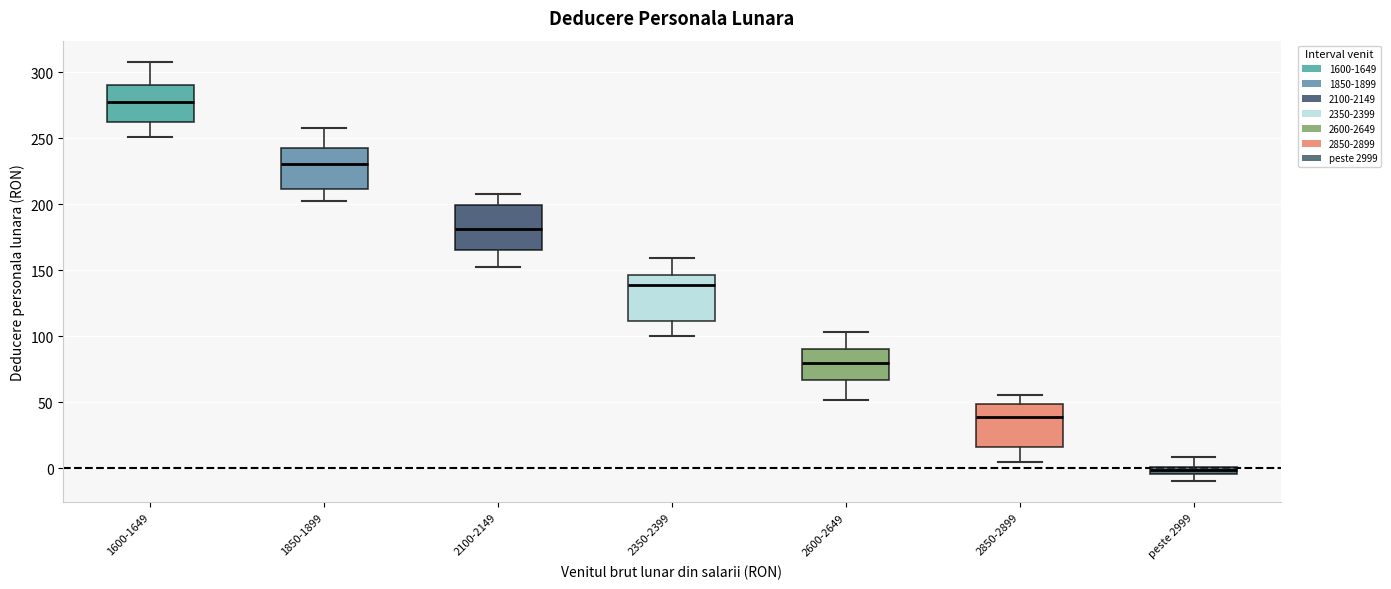

Where is the lower edge of the box for 2350-2399 on the y-axis? The values are not printed on the chart, so give them approximately, as read against the axis.

110